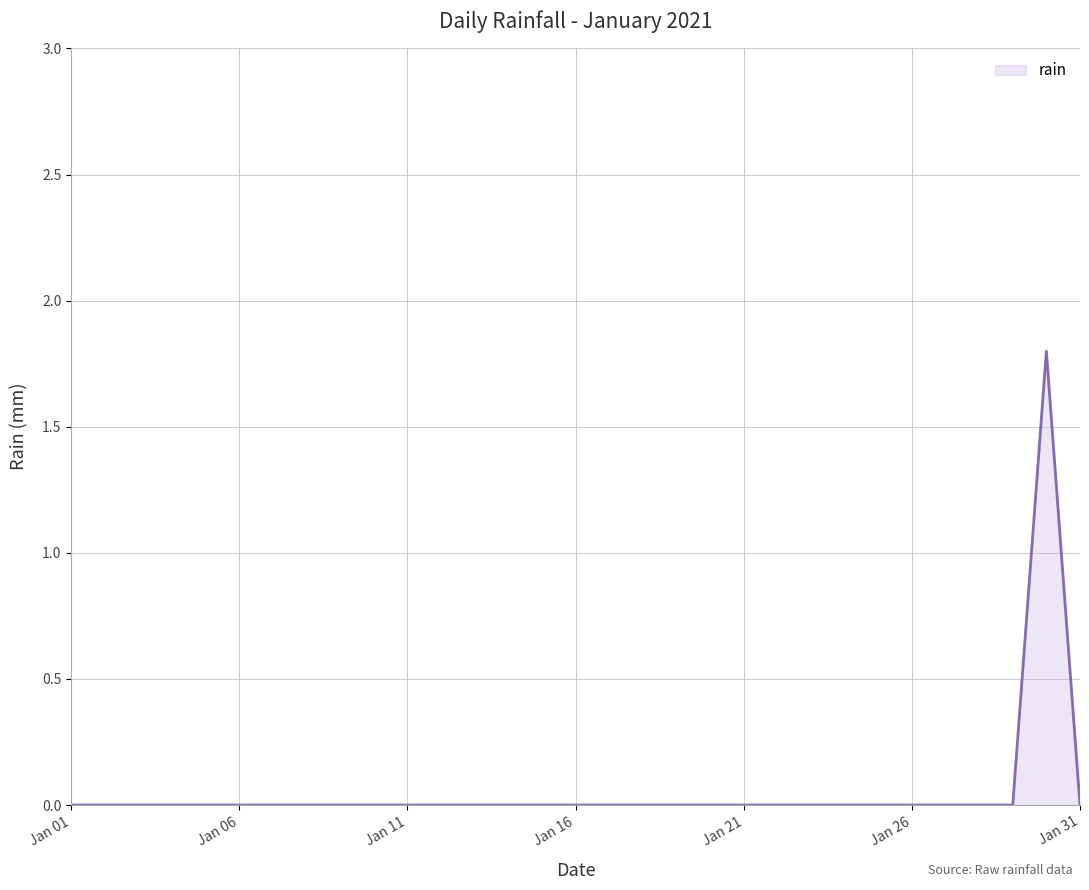

What is the difference between the maximum and minimum values?

1.8